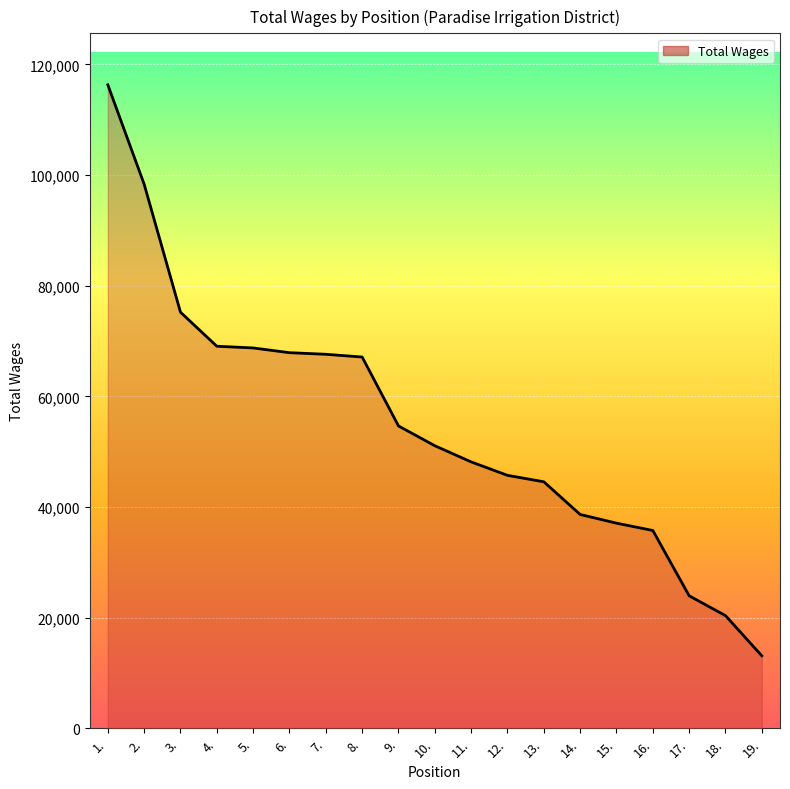

What is the difference between the values at 5. and 10.?

17678